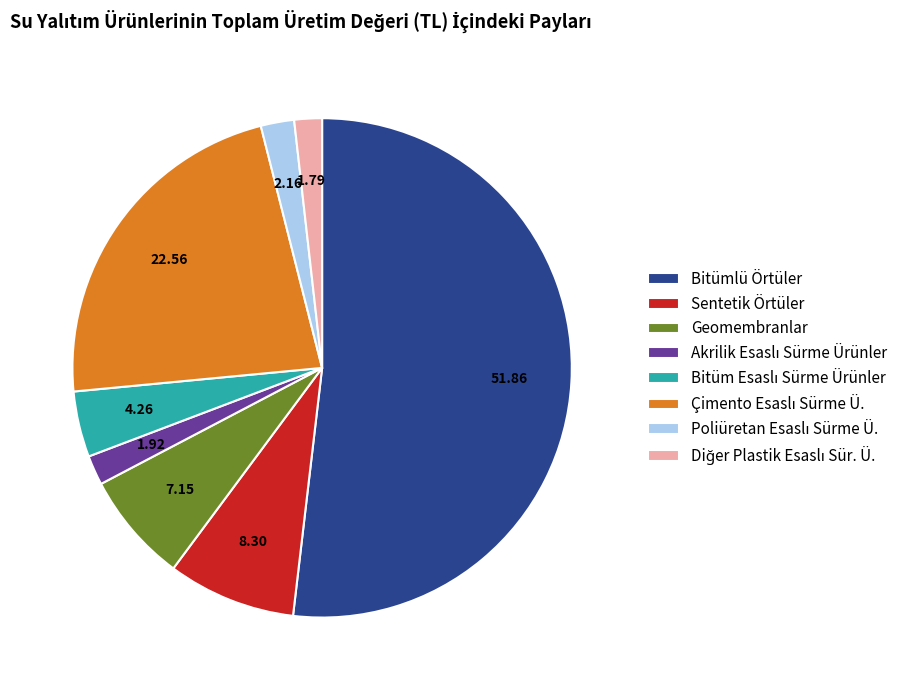

Which slice represents more than half of the pie?

Bitümlü Örtüler